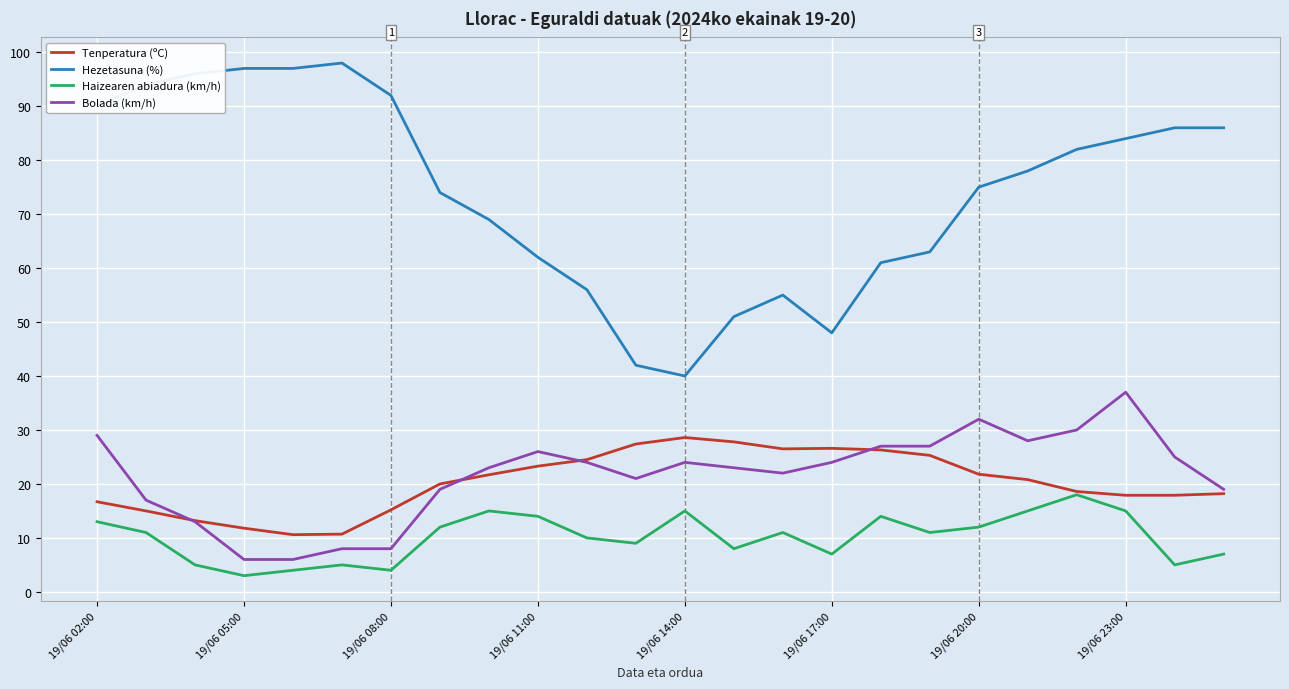

Is this an area chart (filled region under the line)?

No